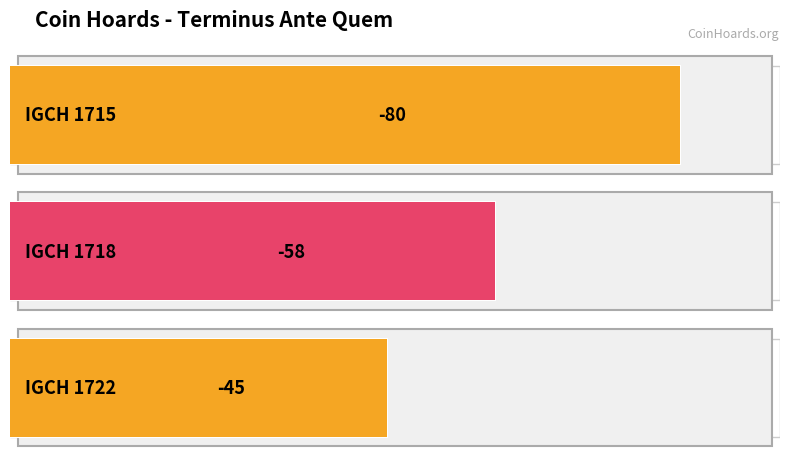

Does the chart contain stacked bars?

No